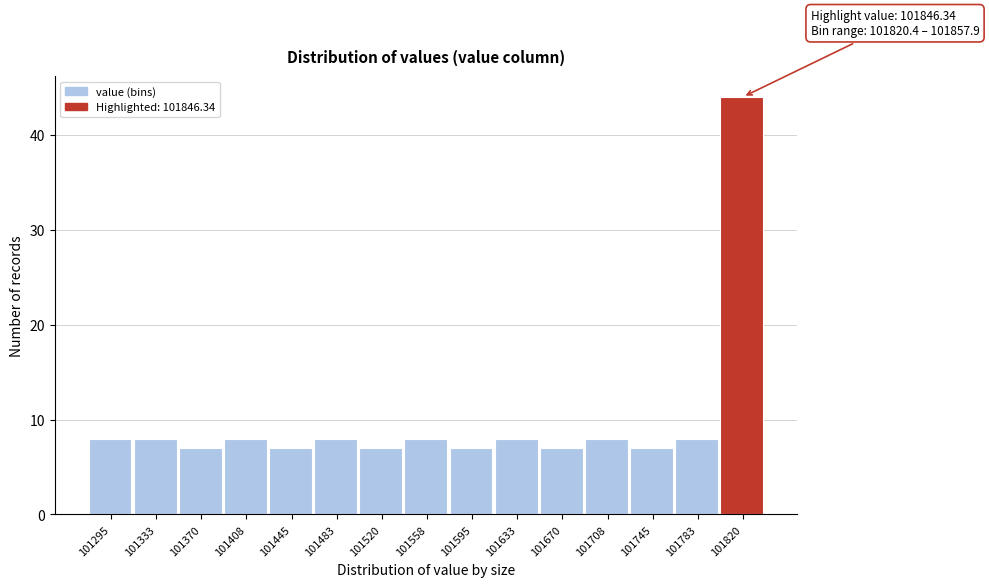

Reading left to right, transcribe all the data shown in this chart.

101295=8	101333=8	101370=7	101408=8	101445=7	101483=8	101520=7	101558=8	101595=7	101633=8	101670=7	101708=8	101745=7	101783=8	101820=44